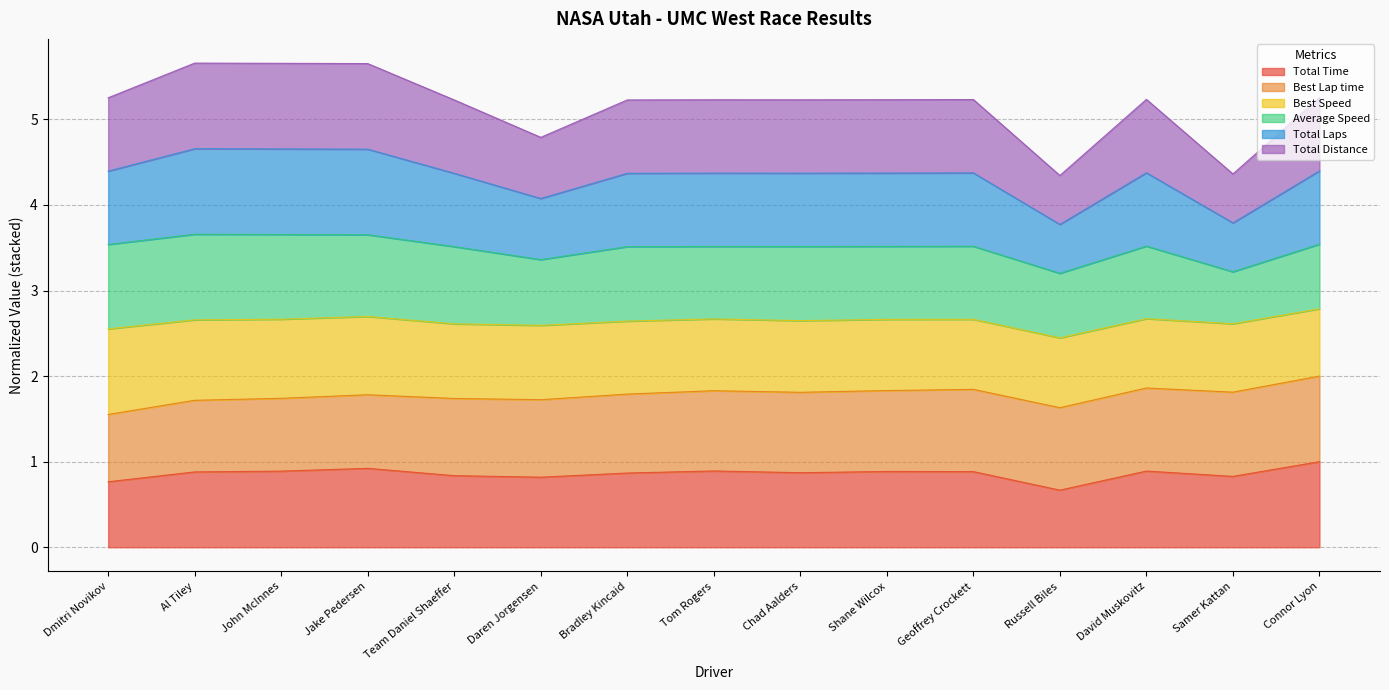

Does the chart display data point markers on the line(s)?

No